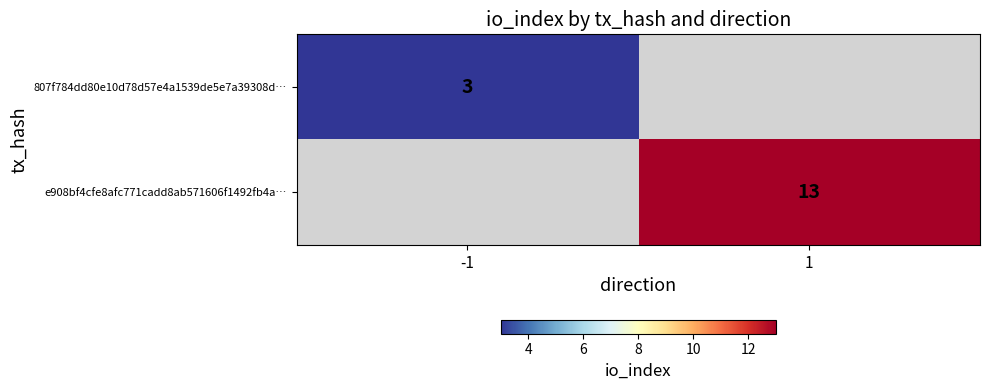

Is it true that e908bf4cfe8afc771cadd8ab571606f1492fb4a… equals 13 at 1?

True